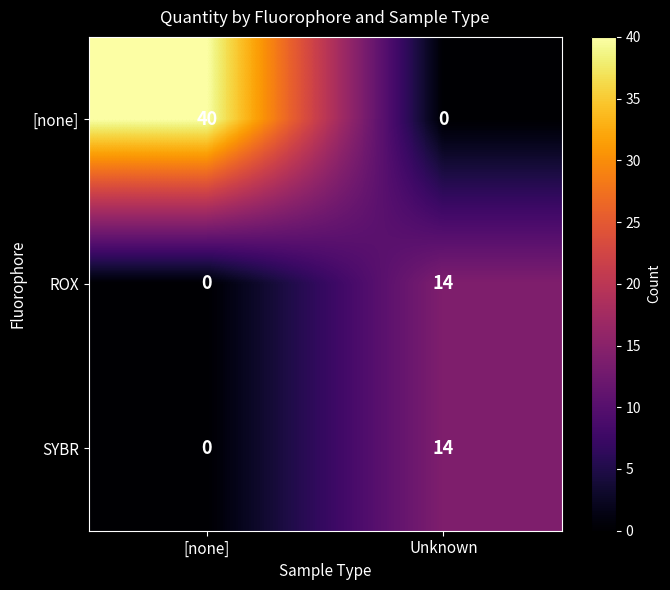

What is the difference between the ROX values at Unknown and [none]?

14